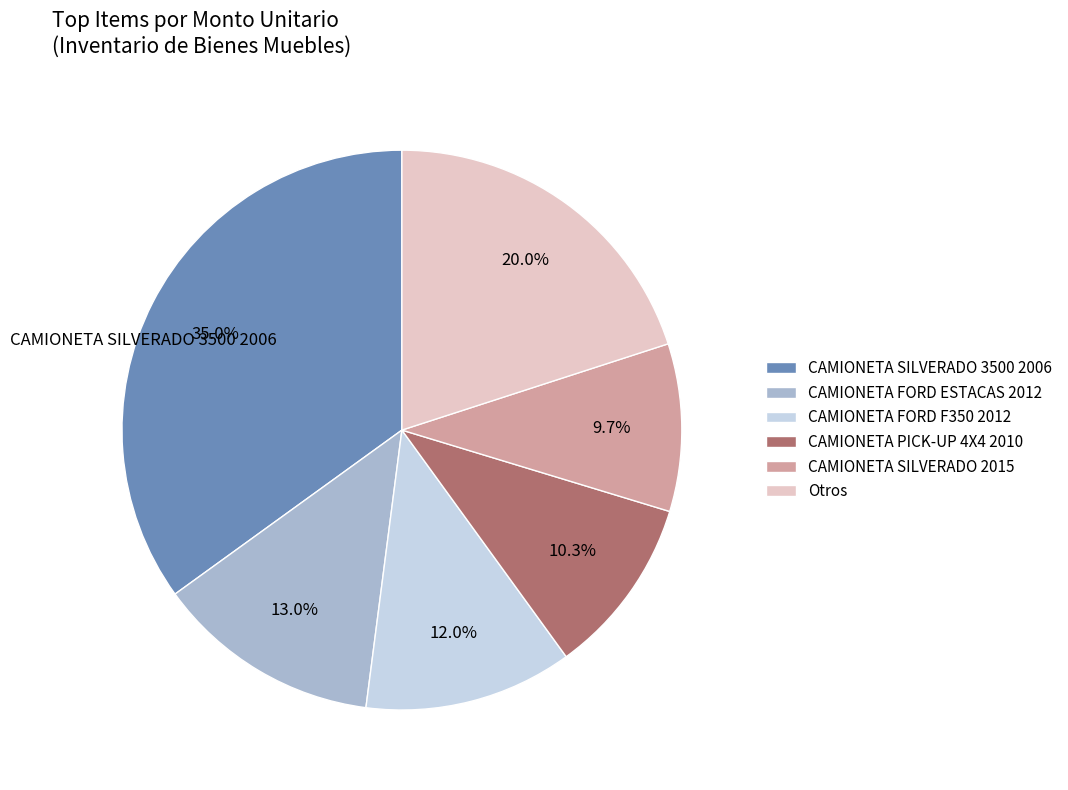

What percentage do CAMIONETA SILVERADO 2015 and Otros together represent?

29.7%